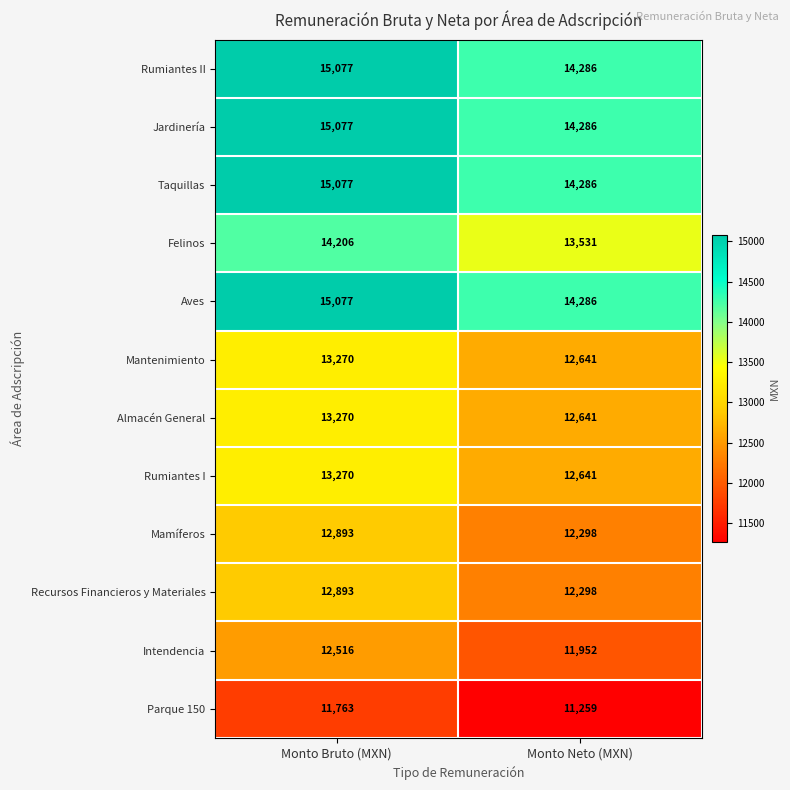

What is the total value across all series at Monto Bruto (MXN)?

164389